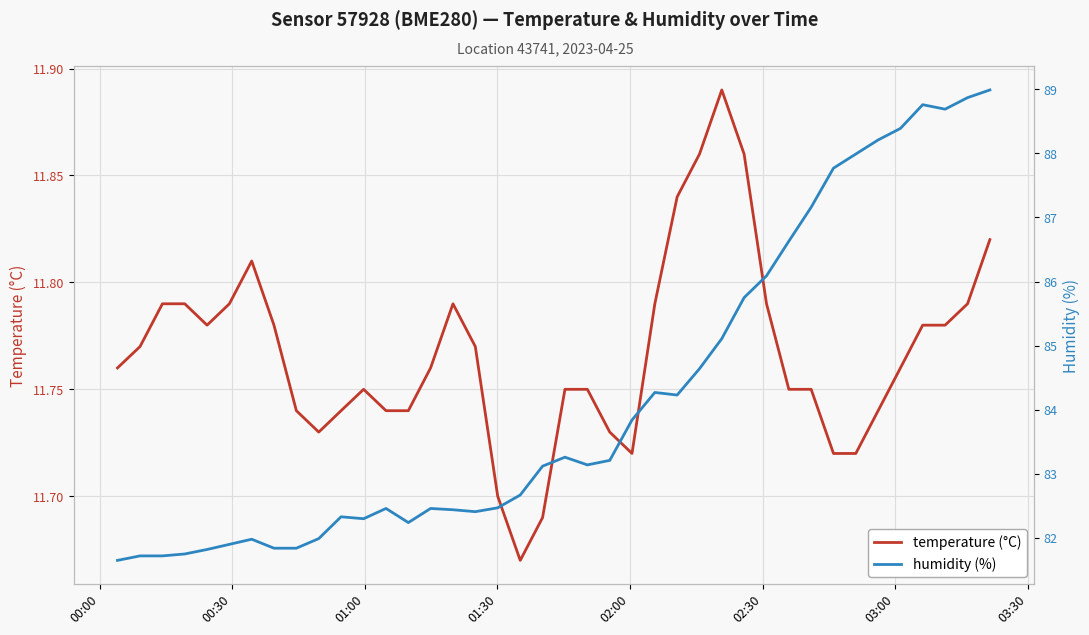

Reading left to right, what are all the values shown in this chart?

temperature (°C): 11.8	11.8	11.8	11.8	11.8	11.8	11.8	11.8	11.7	11.7	11.7	11.8	11.7	11.7	11.8	11.8	11.8	11.7	11.7	11.7	11.8	11.8	11.7	11.7	11.8	11.8	11.9	11.9	11.9	11.8	11.8	11.8	11.7	11.7	11.7	11.8	11.8	11.8	11.8	11.8
humidity (%): 81.7	81.7	81.7	81.8	81.8	81.9	82.0	81.8	81.8	82.0	82.3	82.3	82.5	82.2	82.5	82.4	82.4	82.5	82.7	83.1	83.3	83.1	83.2	83.8	84.3	84.2	84.6	85.1	85.8	86.1	86.6	87.2	87.8	88.0	88.2	88.4	88.8	88.7	88.9	89.0